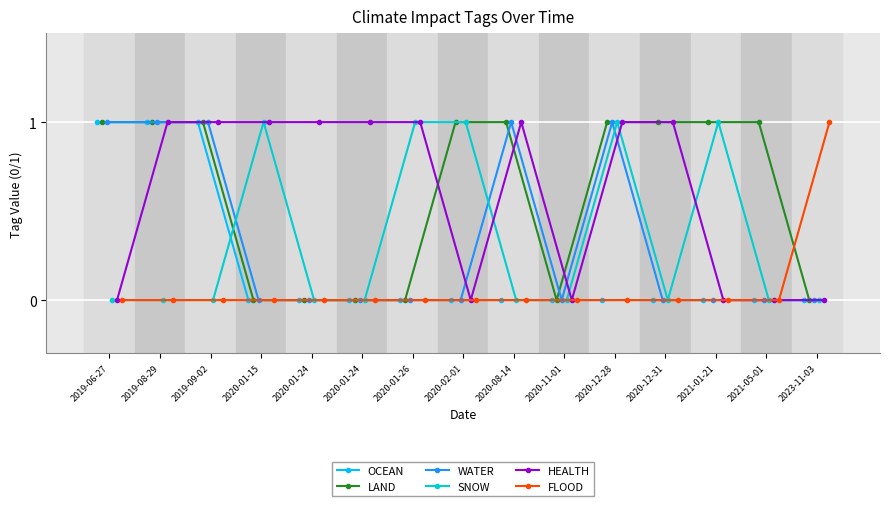

Reading left to right, what are all the values shown in this chart?

OCEAN: 1	1	1	0	0	0	0	0	0	0	0	0	0	0	0
LAND: 1	1	1	0	0	0	0	1	1	0	1	1	1	1	0
WATER: 1	1	1	0	0	0	0	0	1	0	1	0	0	0	0
SNOW: 0	0	0	1	0	0	1	1	0	0	1	0	1	0	0
HEALTH: 0	1	1	1	1	1	1	0	1	0	1	1	0	0	0
FLOOD: 0	0	0	0	0	0	0	0	0	0	0	0	0	0	1